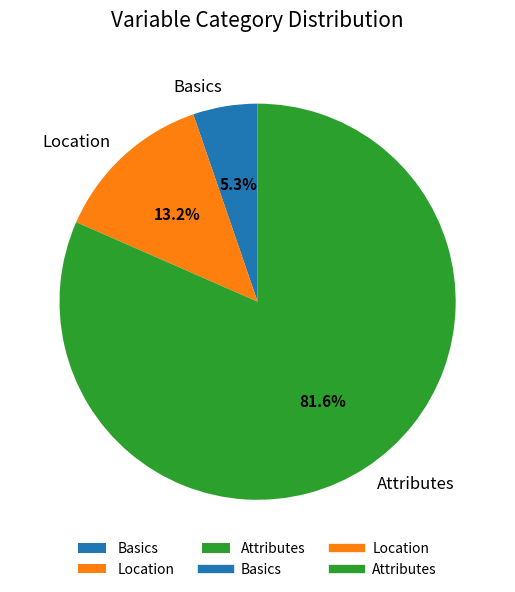

Is the sum of Attributes and Location greater than half?

Yes